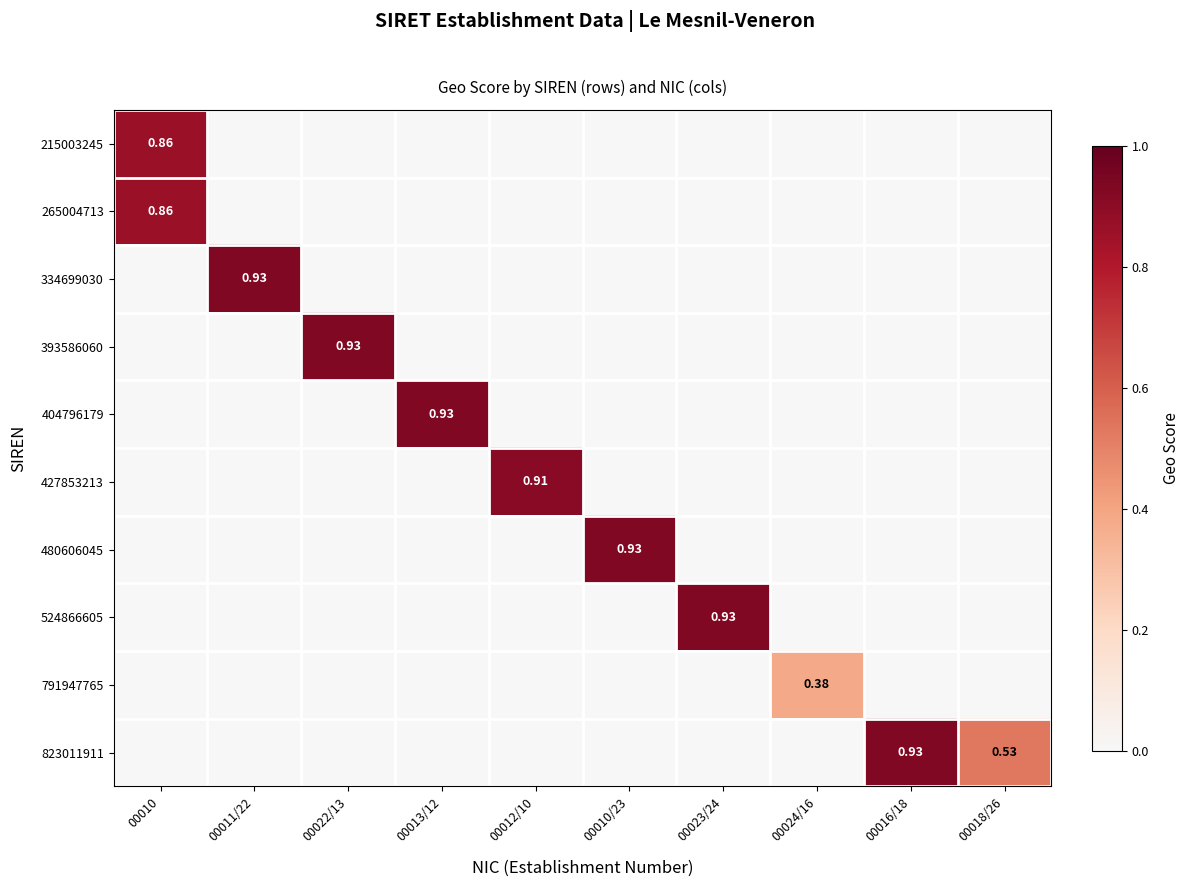

What is the sum of all 334699030 values?

0.9